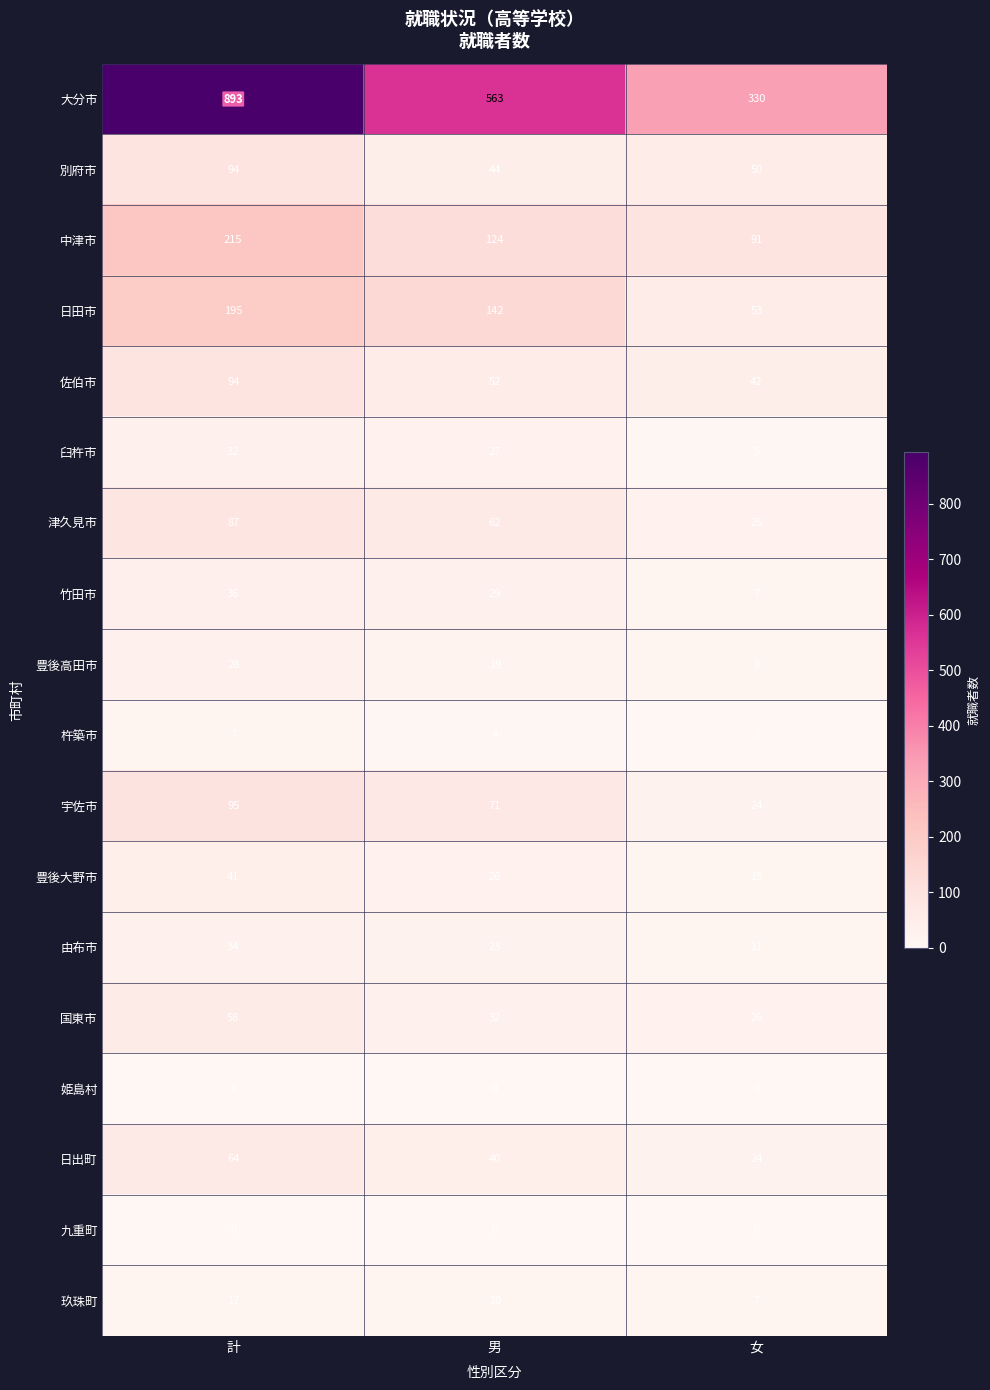

Which series changed the most between 男 and 女?

大分市